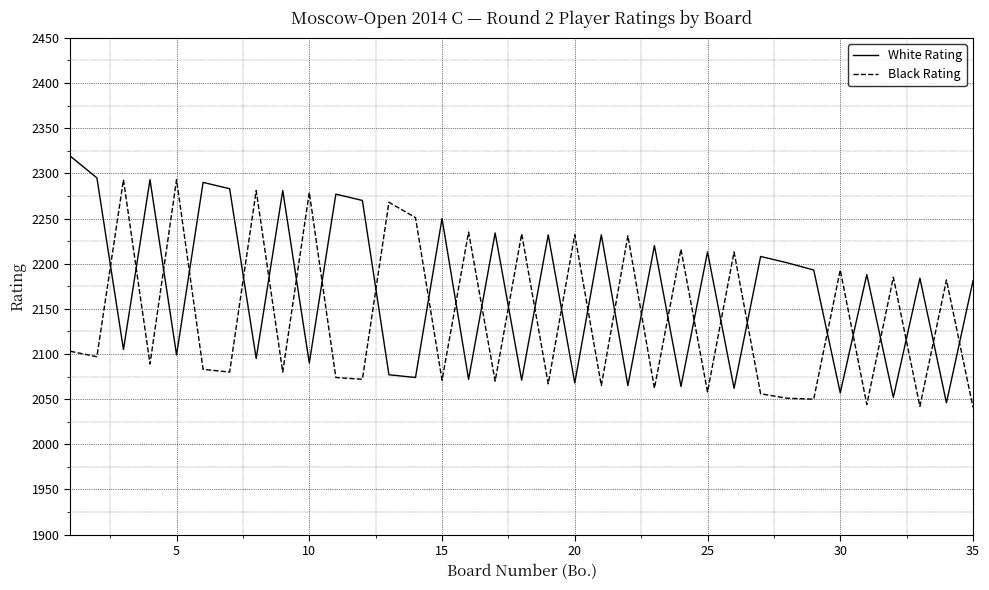

Which series has the largest total across all categories?

White Rating